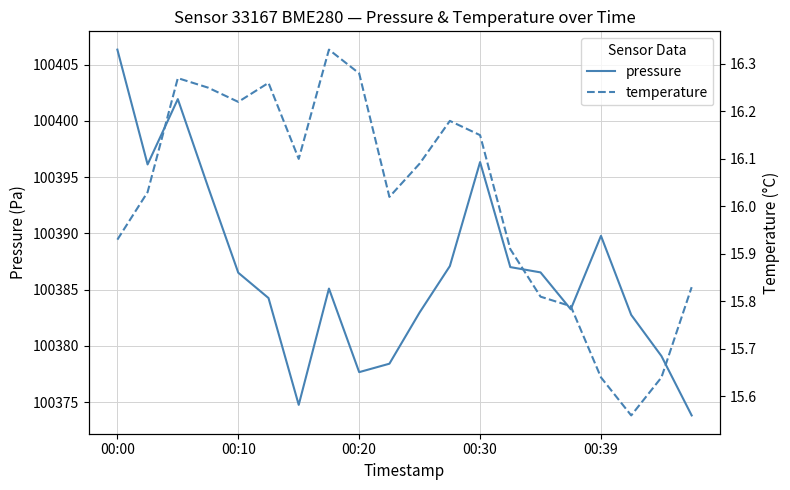

Count the number of data series in this chart.

2